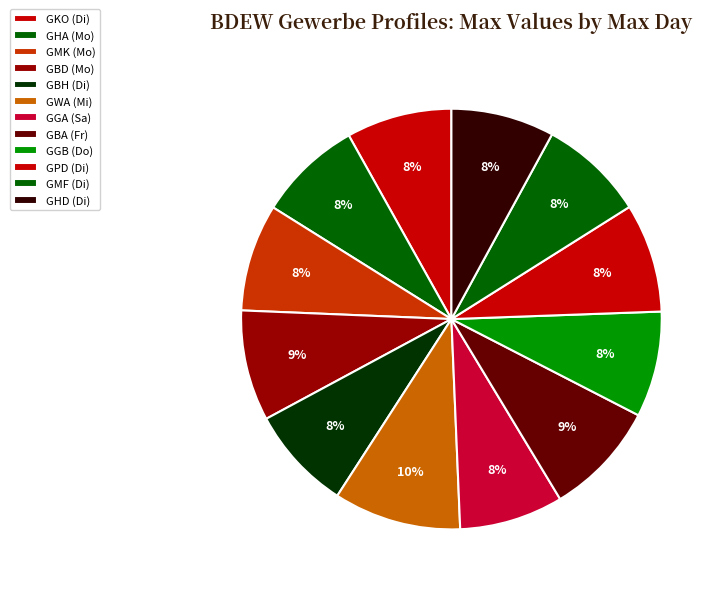

Which slice is the largest?

GWA (Mi)